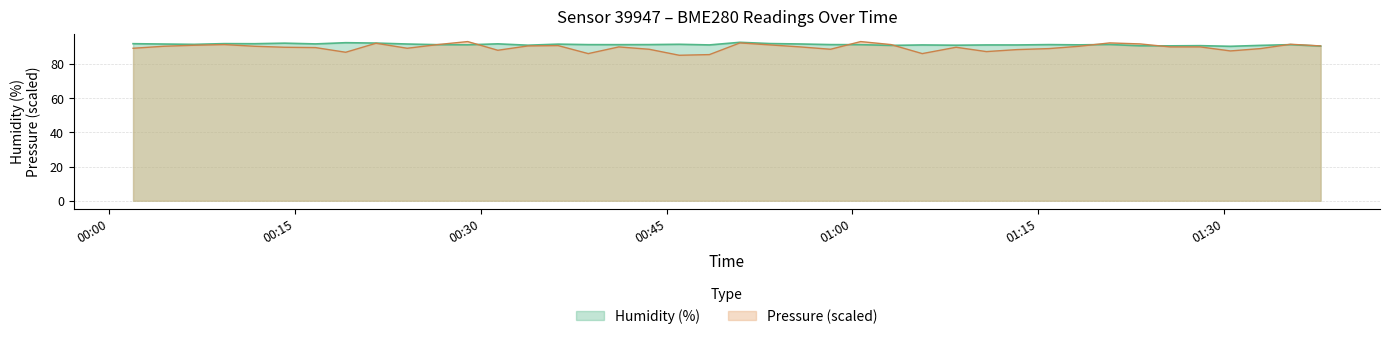

What is the maximum value for Humidity (%)?

92.6